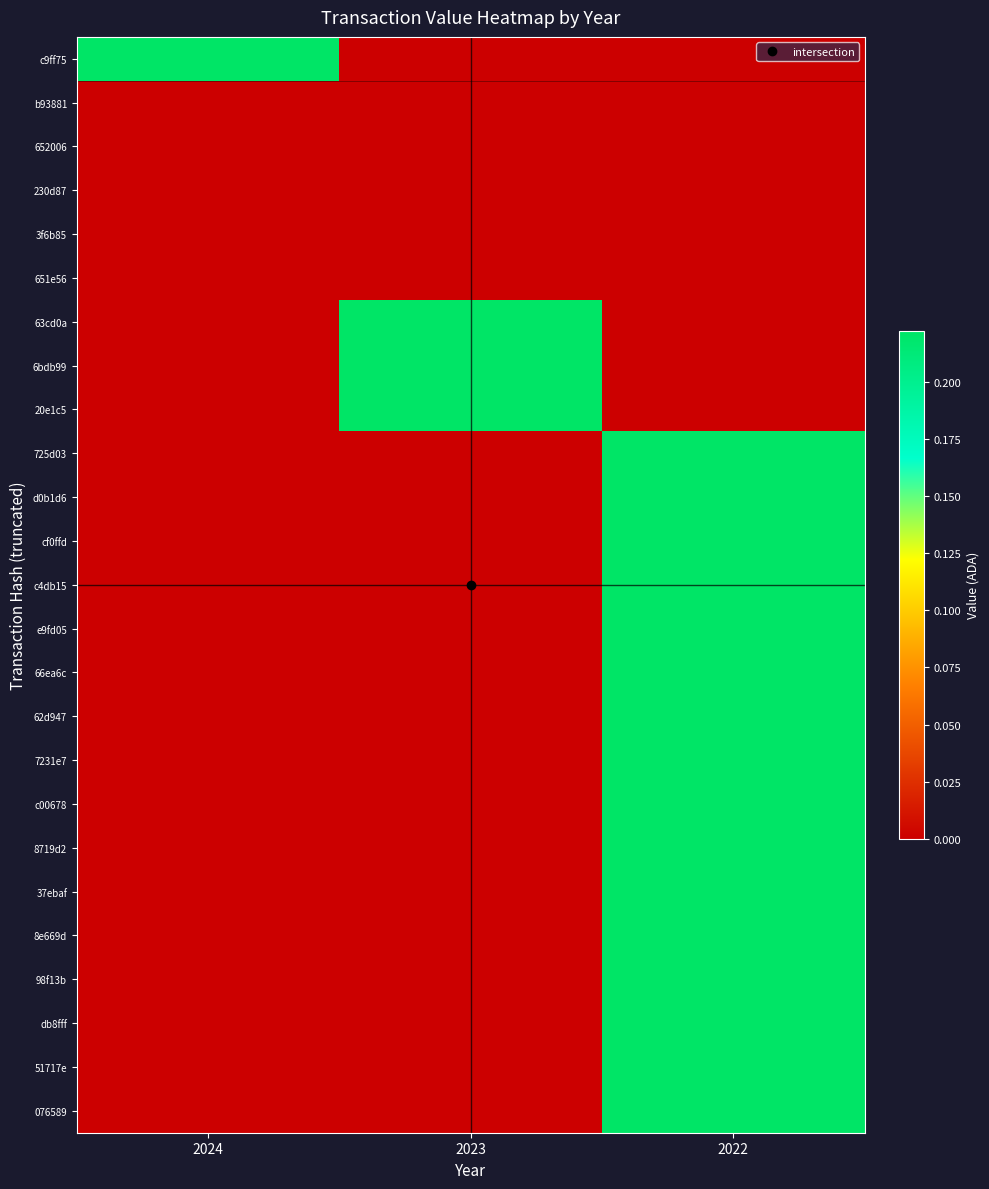

At 2023, list the series in order from smallest to largest.

c9ff75, b93881, 652006, 230d87, 3f6b85, 651e56, 725d03, d0b1d6, cf0ffd, c4db15, e9fd05, 66ea6c, 62d947, 7231e7, c00678, 8719d2, 37ebaf, 8e669d, 98f13b, db8fff, 51717e, 076589, 63cd0a, 6bdb99, 20e1c5